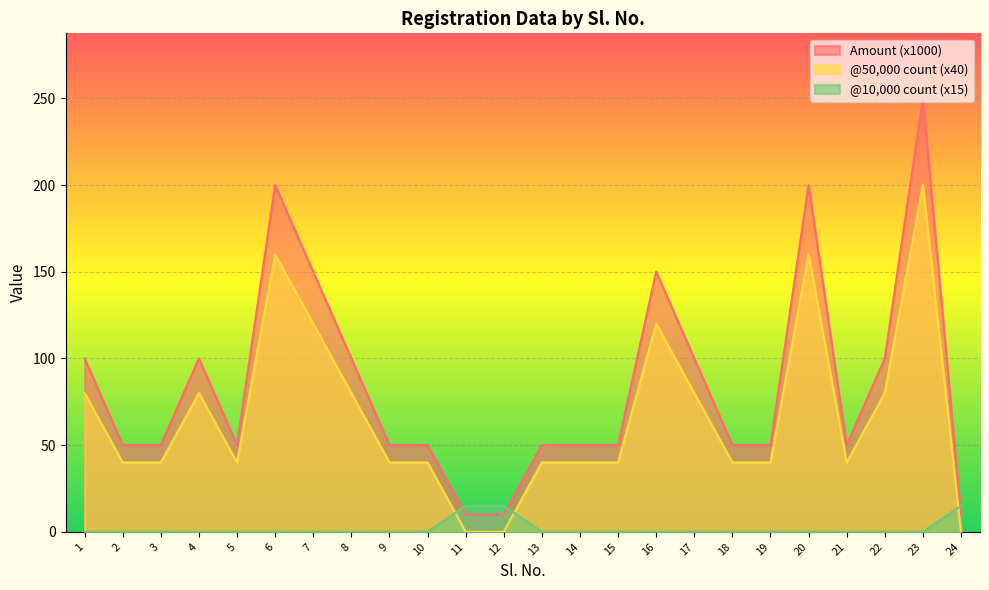

Reading left to right, list all the values displayed in this chart.

@50,000 count: 1=80	2=40	3=40	4=80	5=40	6=160	7=120	8=80	9=40	10=40	11=0	12=0	13=40	14=40	15=40	16=120	17=80	18=40	19=40	20=160	21=40	22=80	23=200	24=0
@10,000 count: 1=0	2=0	3=0	4=0	5=0	6=0	7=0	8=0	9=0	10=0	11=15	12=15	13=0	14=0	15=0	16=0	17=0	18=0	19=0	20=0	21=0	22=0	23=0	24=15
Amount (x1000): 1=100	2=50	3=50	4=100	5=50	6=200	7=150	8=100	9=50	10=50	11=10	12=10	13=50	14=50	15=50	16=150	17=100	18=50	19=50	20=200	21=50	22=100	23=250	24=10